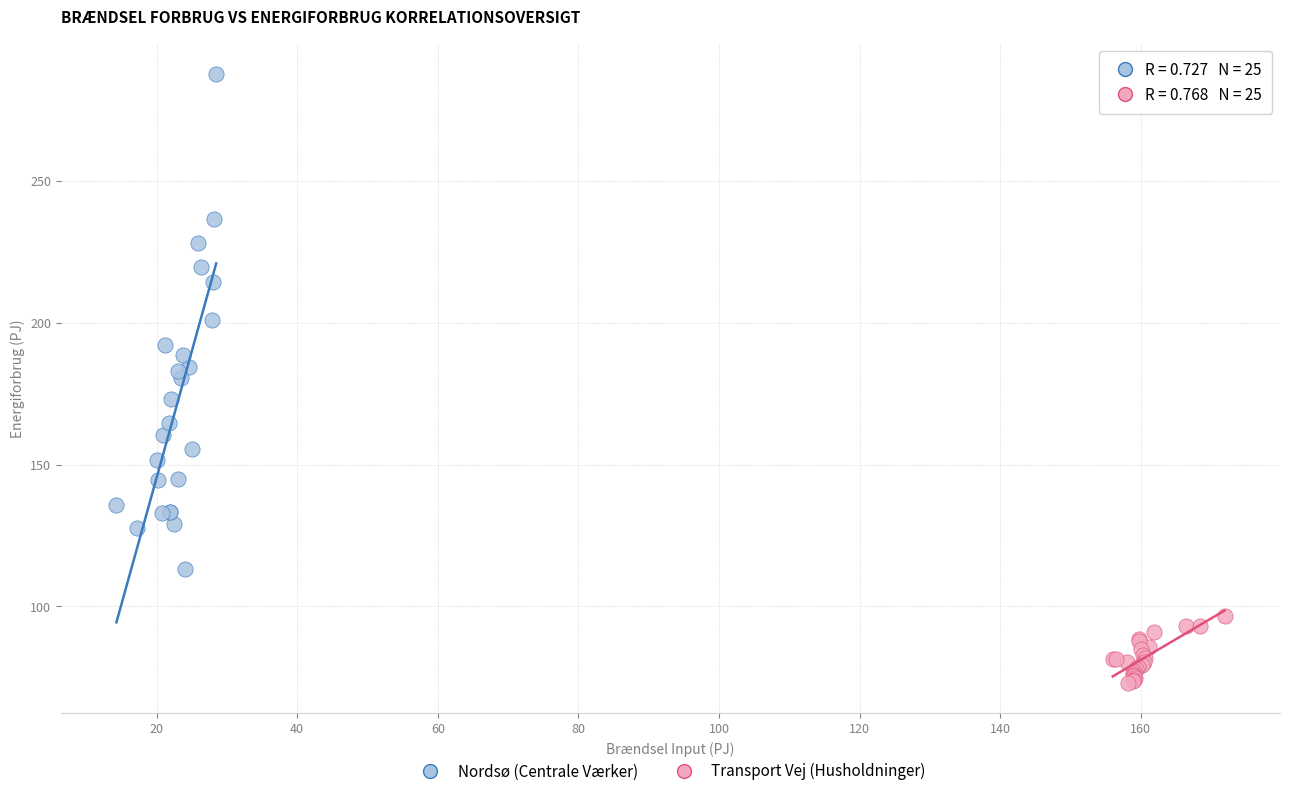

Which series contains the highest Y value?

Nordsø (Centrale Værker)